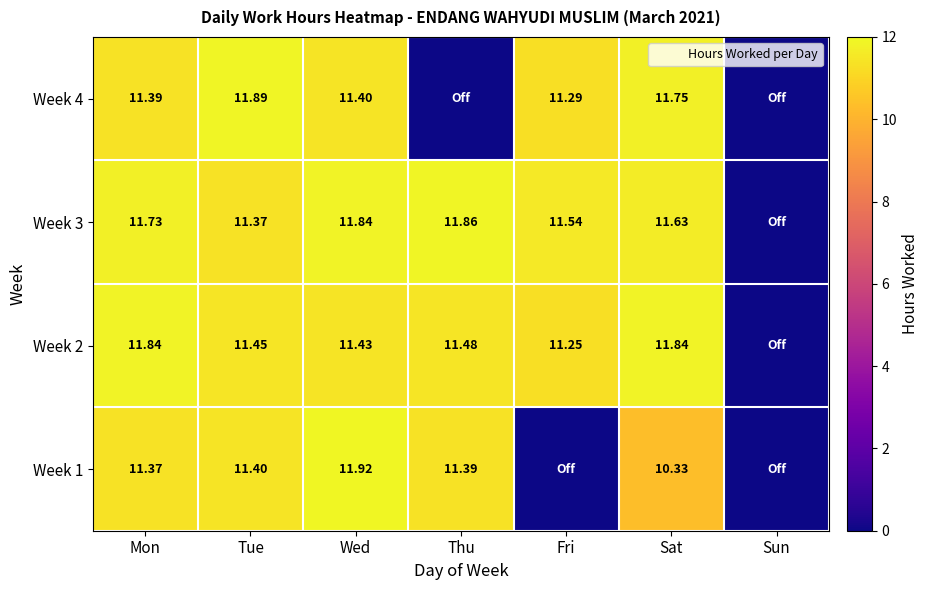

Is the value of Week 4 at Mon greater than the value of Week 3 at Tue?

Yes